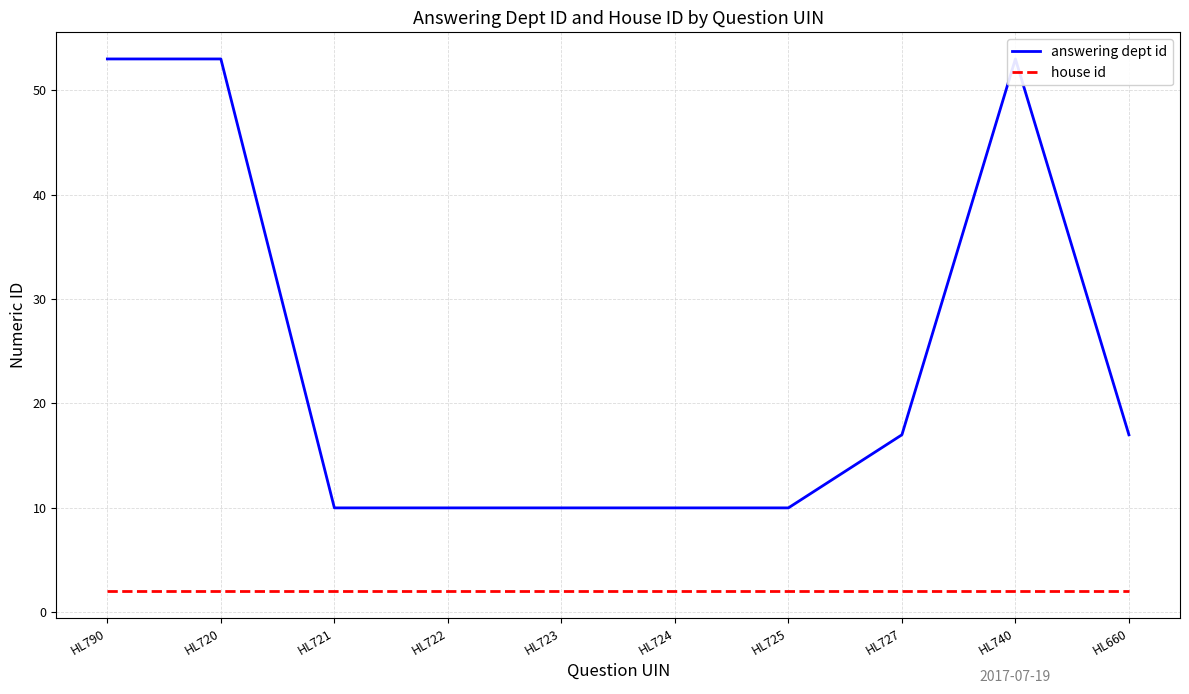

Is this an area chart (filled region under the line)?

No